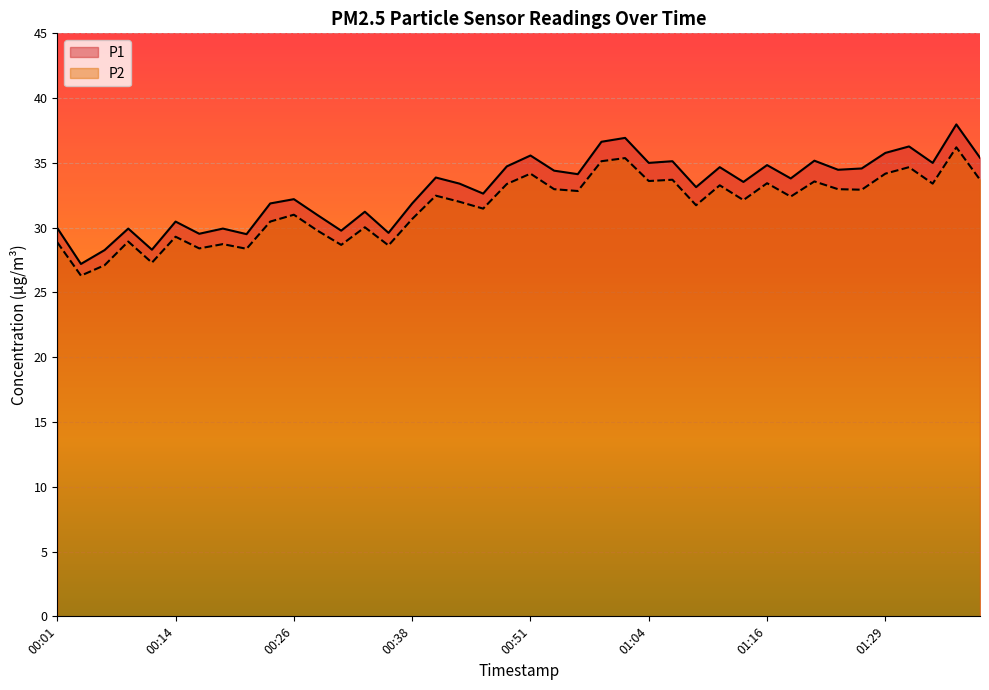

True or false: P1 has more than 0 points higher than both neighbors.

True